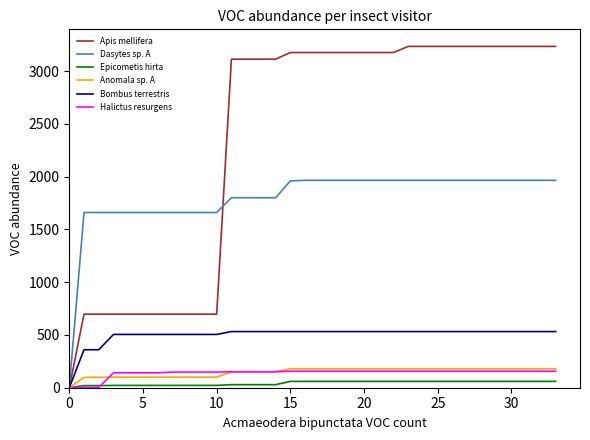

Which series has the largest range (max minus min)?

Apis mellifera